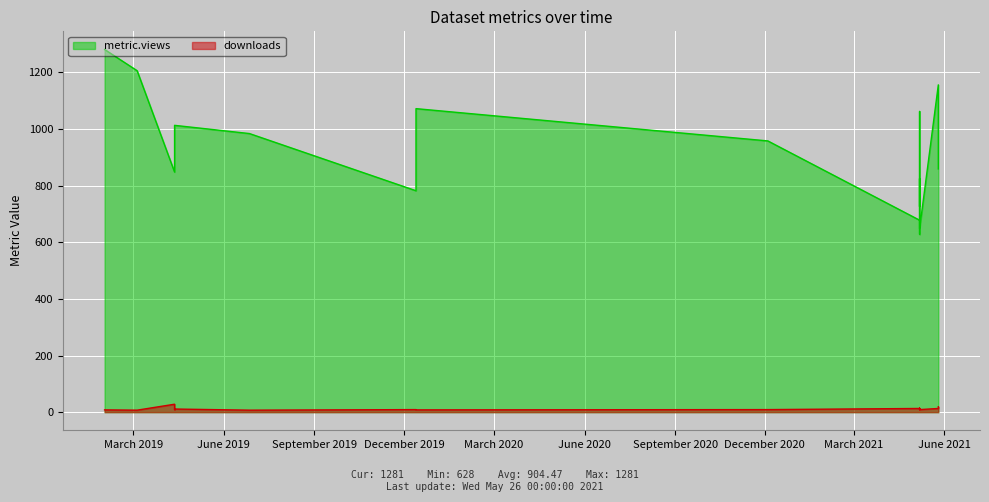

Does the chart display data point markers on the line(s)?

No